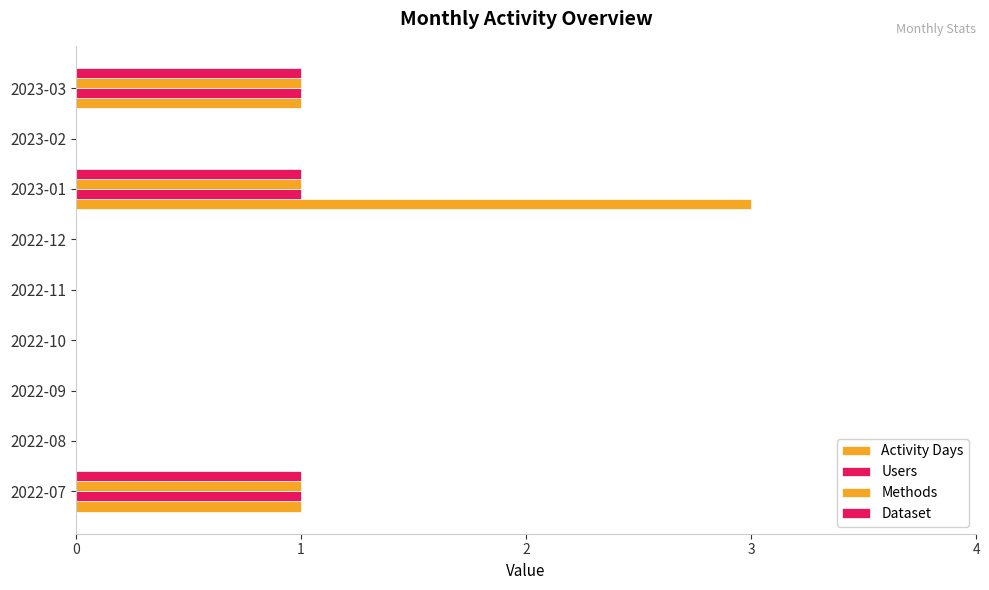

At how many categories does at least one series exceed 1?

1